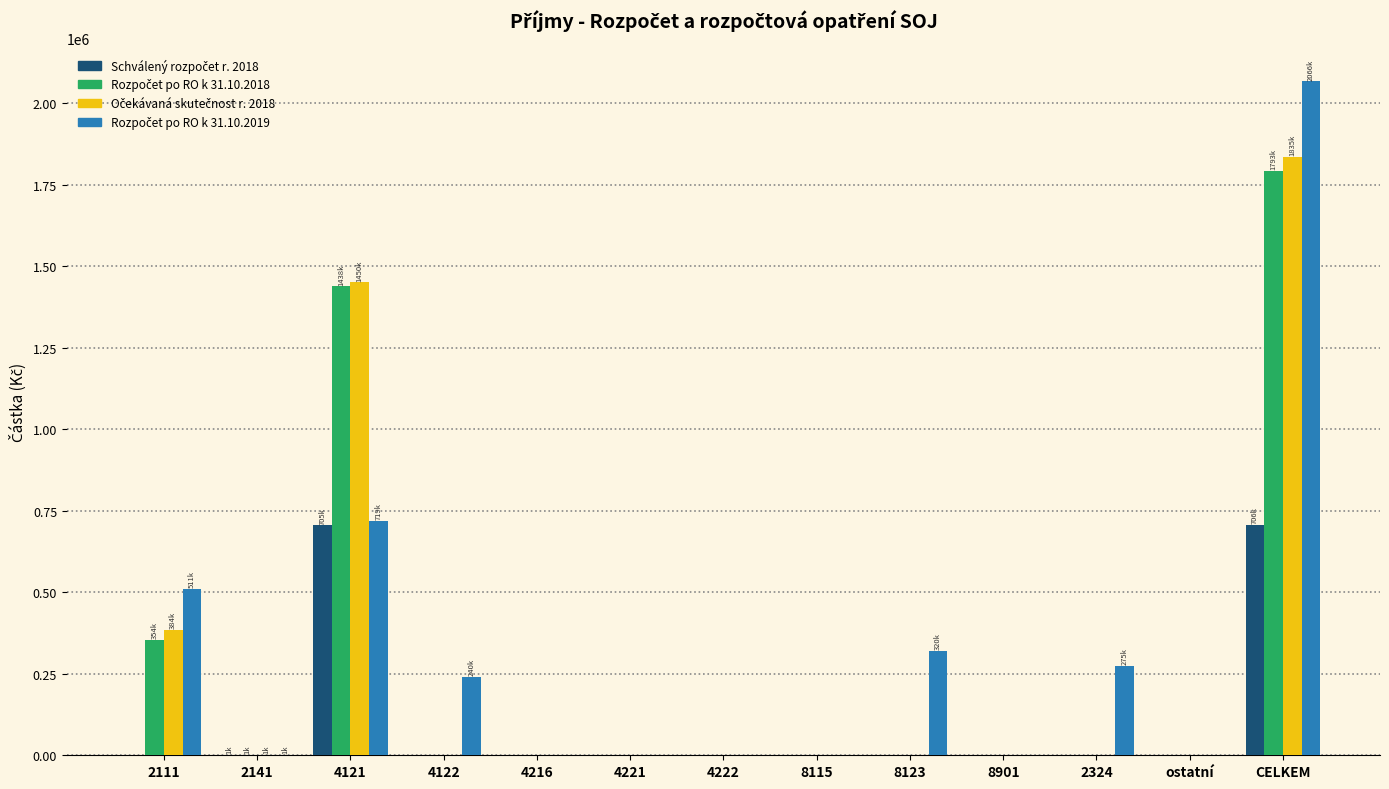

At which category is the sum across all series the highest?

CELKEM